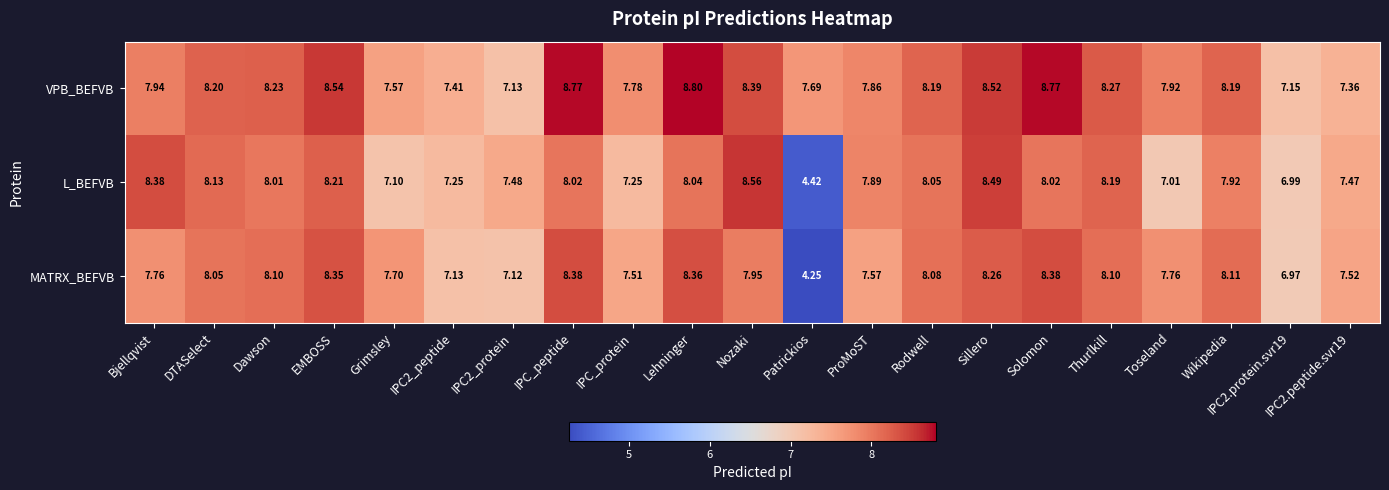

Which series has the largest total across all categories?

VPB_BEFVB